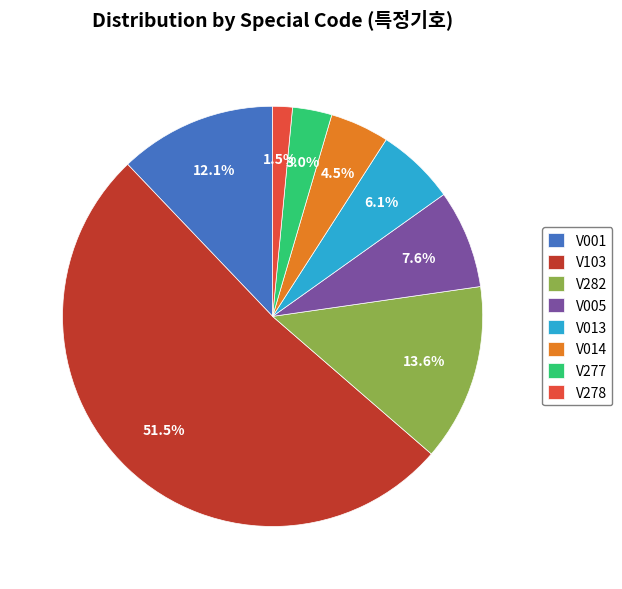

What is the majority slice?

V103